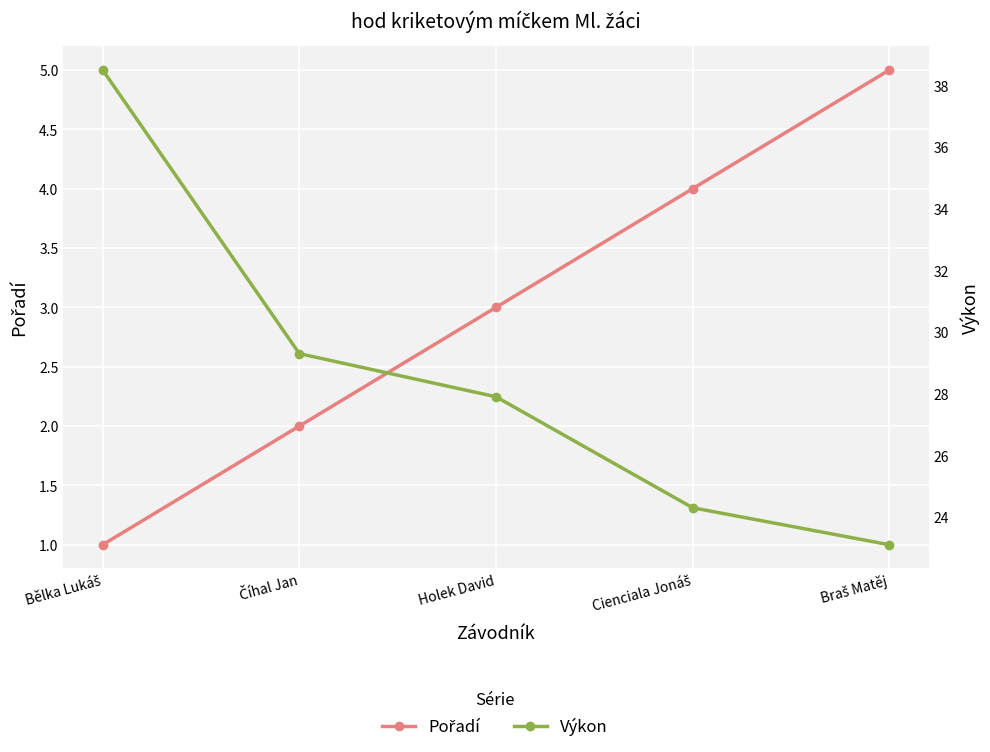

Which category has the highest value in the Pořadí series?

Braš Matěj